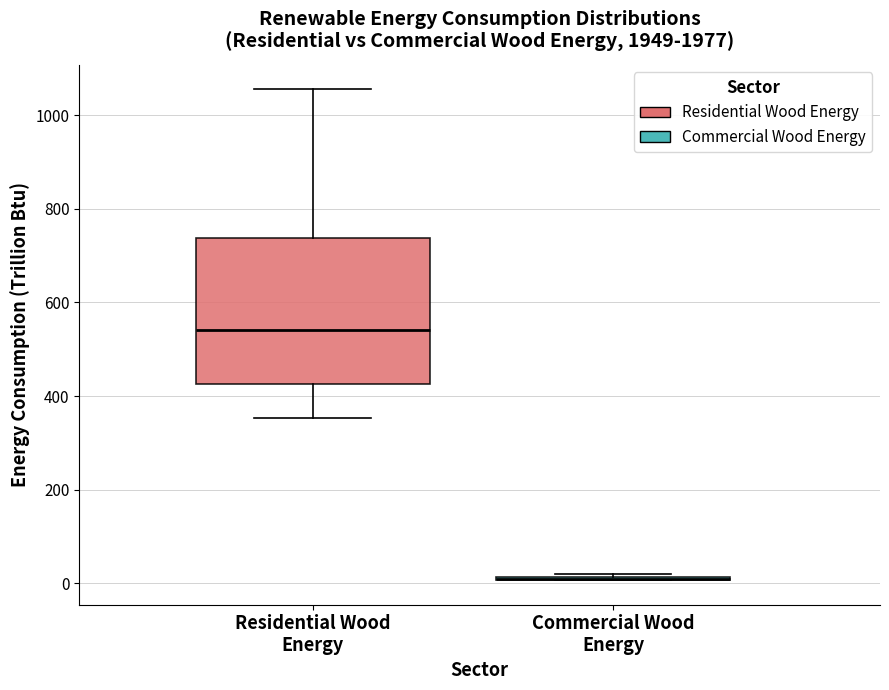

Comparing the boxes themselves (not the whiskers), which one is the tallest?

Residential Wood Energy